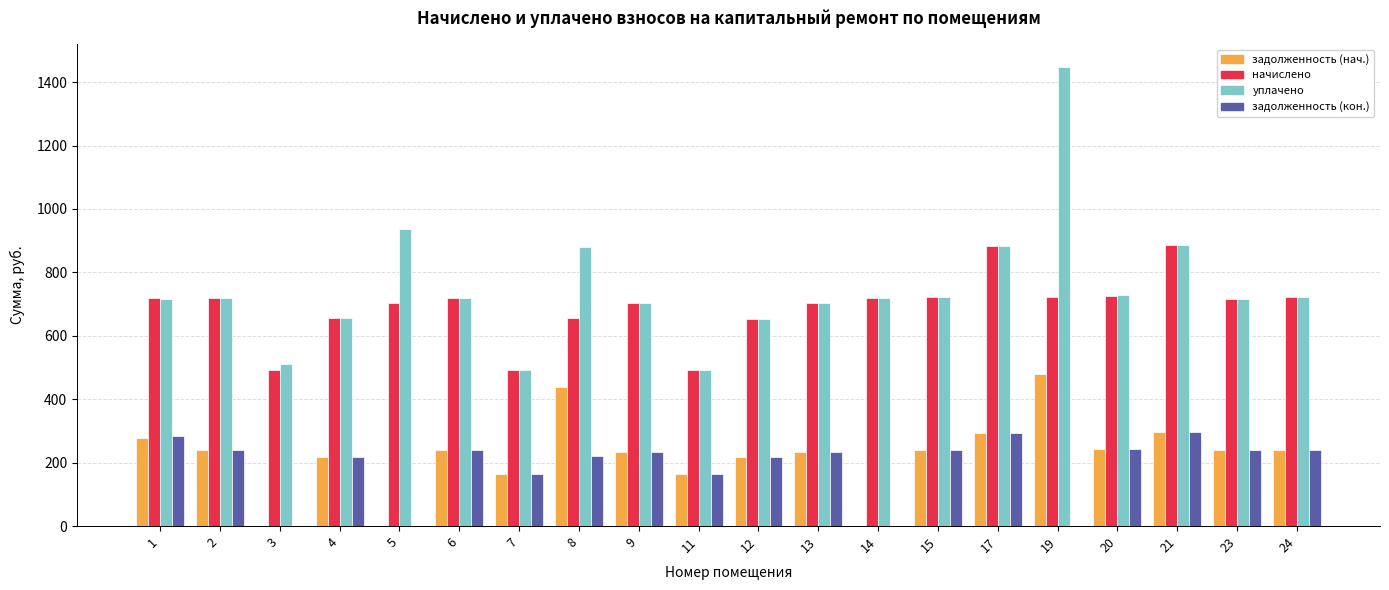

The value of уплачено at 19 is 1448.1. True or false?

True